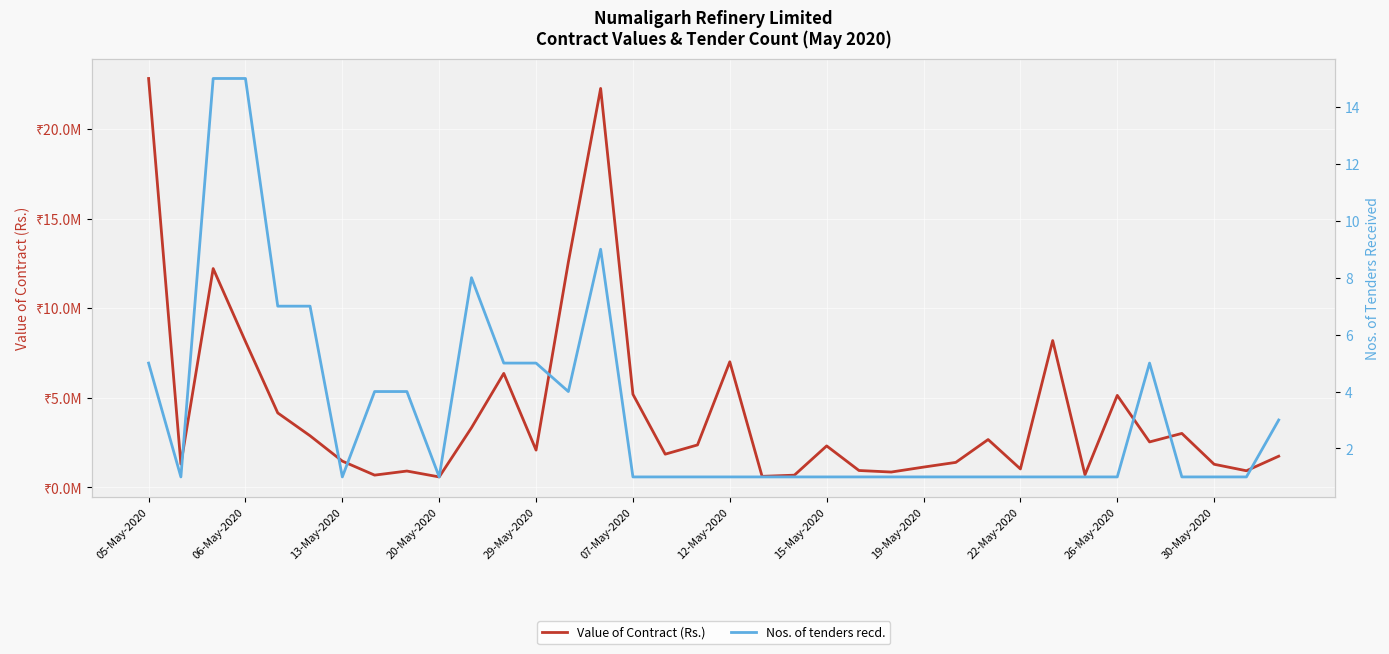

Rank the series at 30-May-2020 from lowest to highest value.

Nos. of tenders recd., Value of Contract (Rs.)